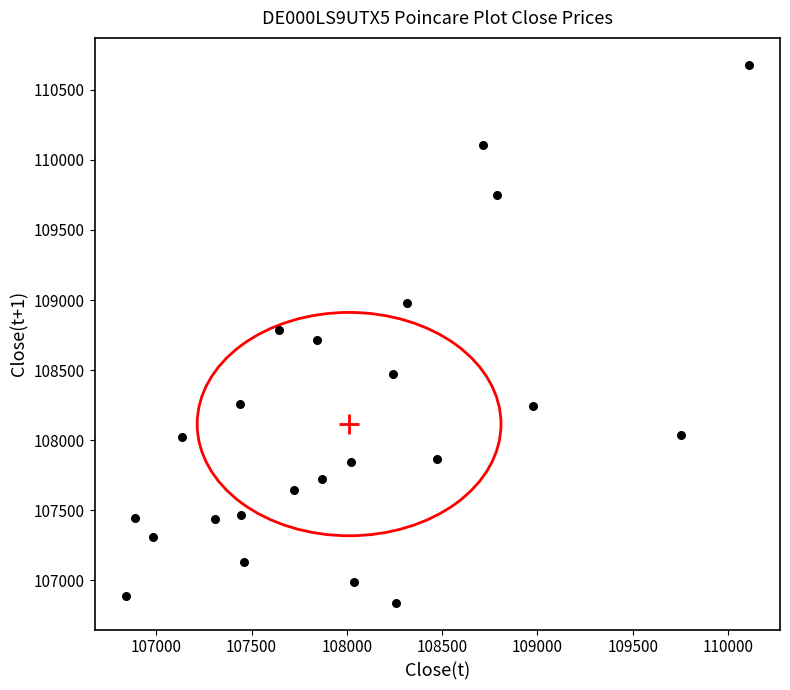

What is the range of X values (max minus min)?

3269